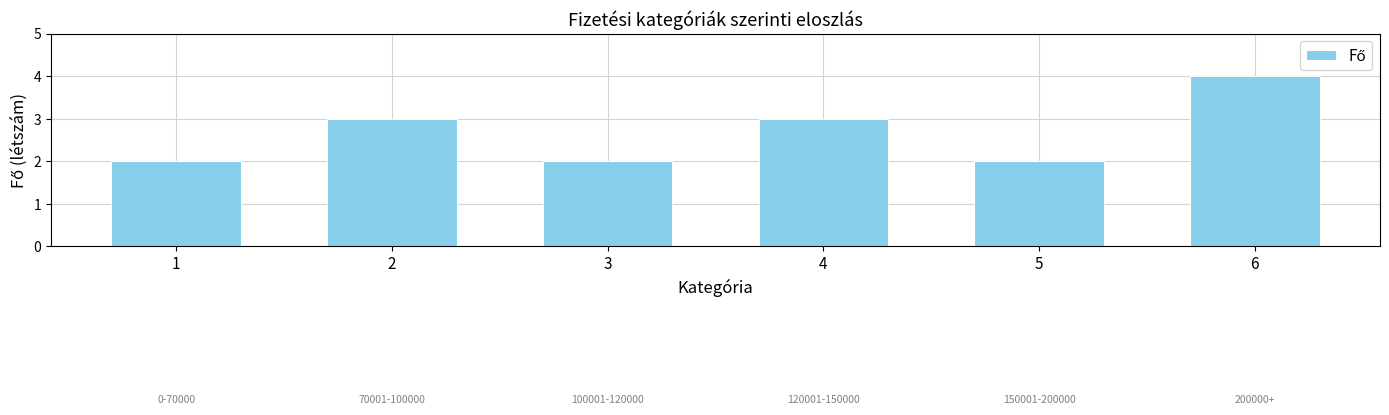

What is the value of the 3rd bar from the left?

2